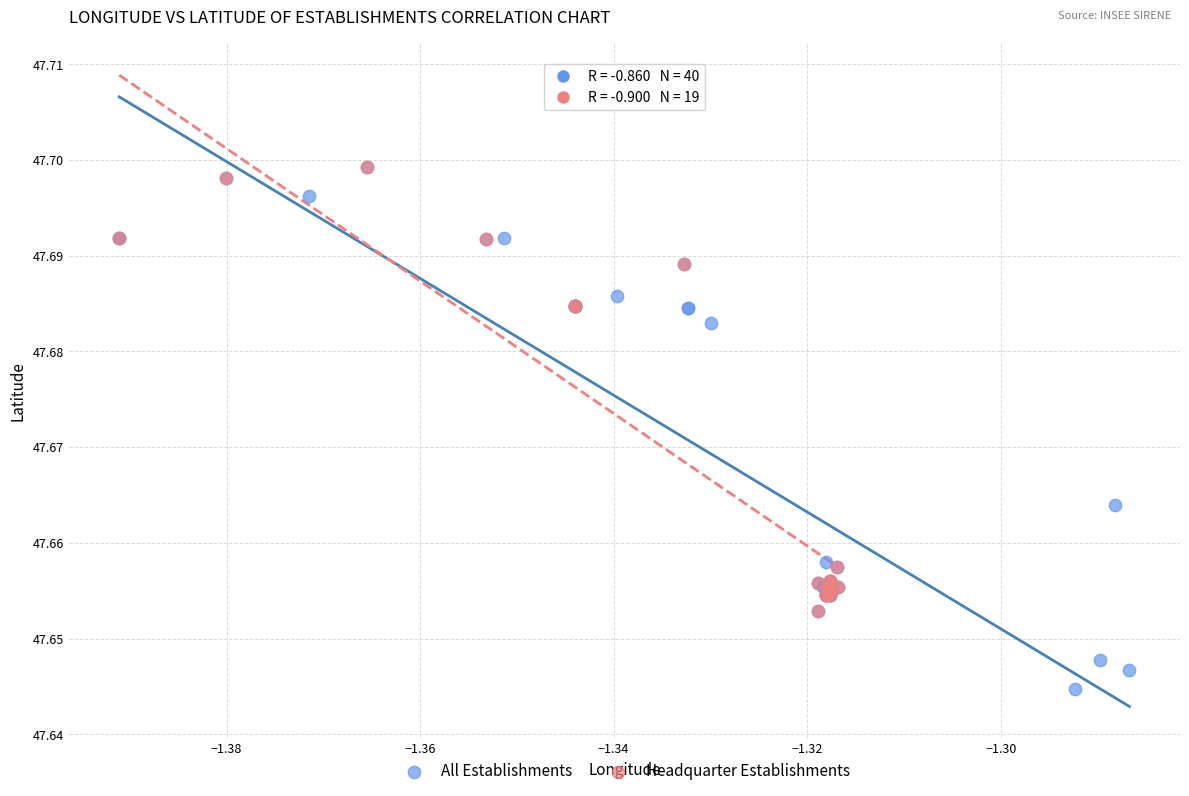

Which series has the widest spread of Y values?

All Establishments